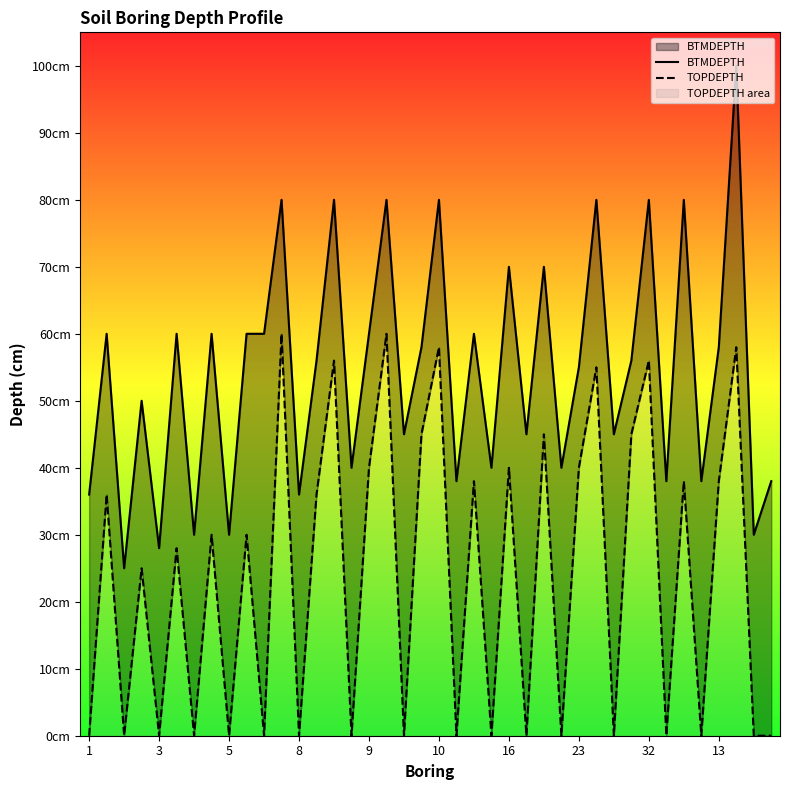

What is the label of the 22nd point from the left?

21